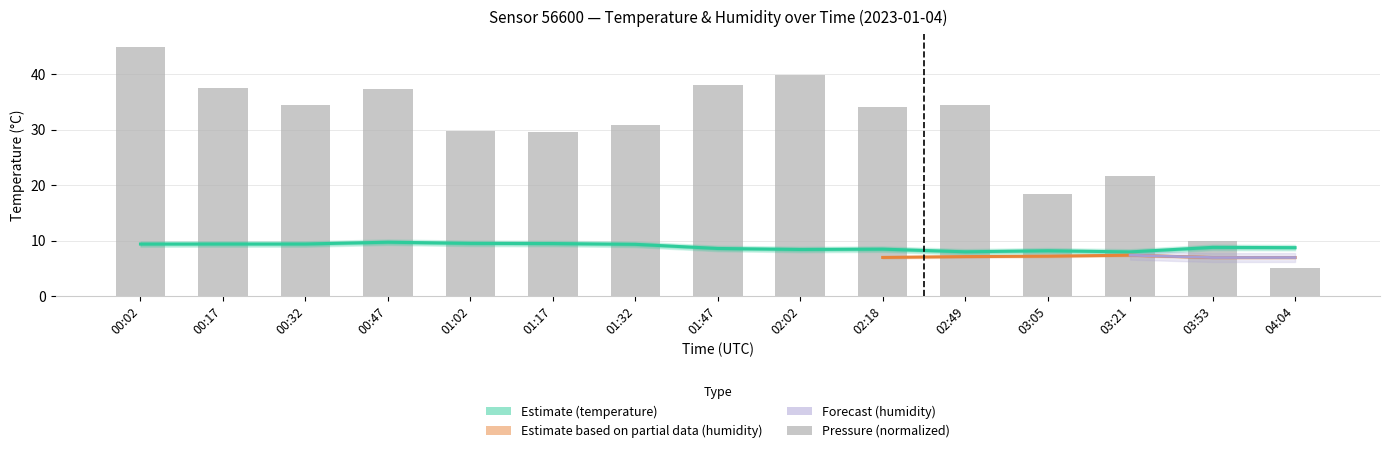

What is the label of the 9th bar from the right?

01:32